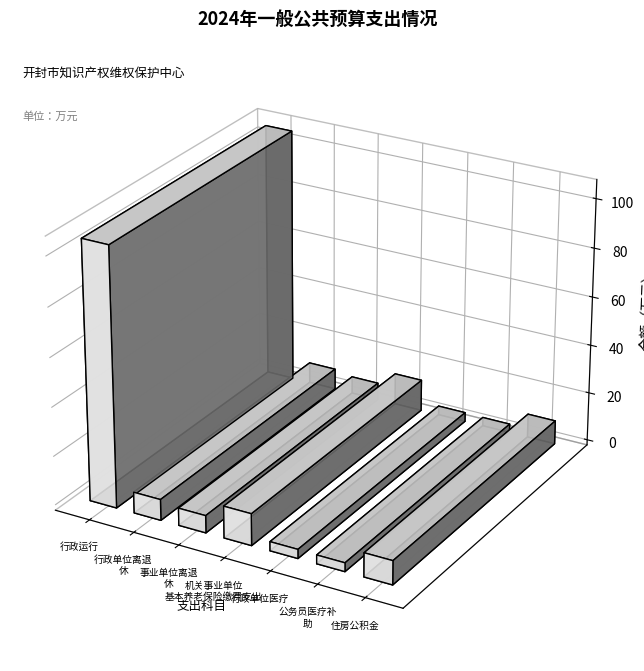

How many bars are there in total?

7